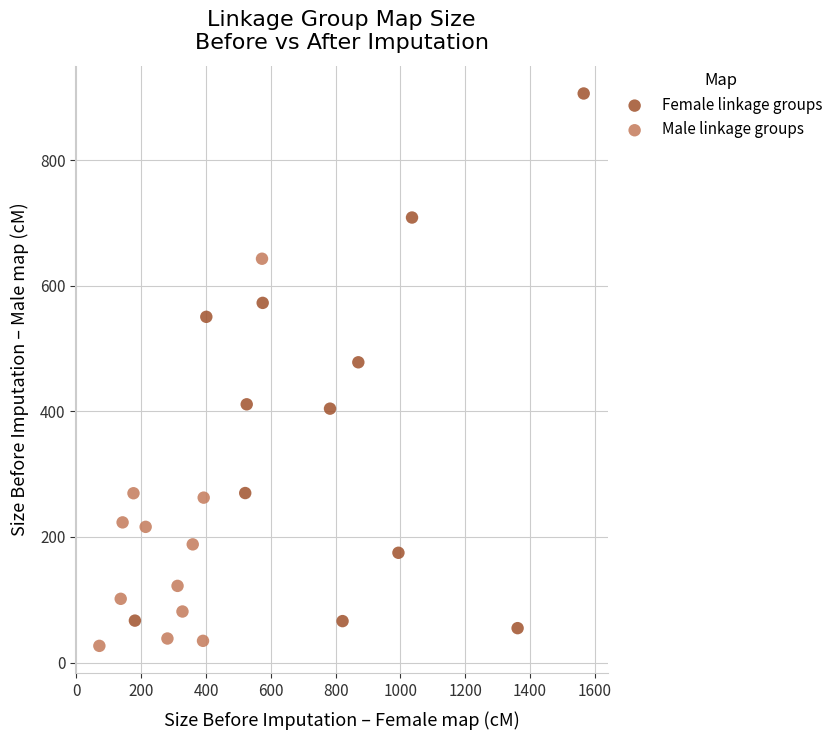

Which series has the widest spread of Y values?

Female linkage groups